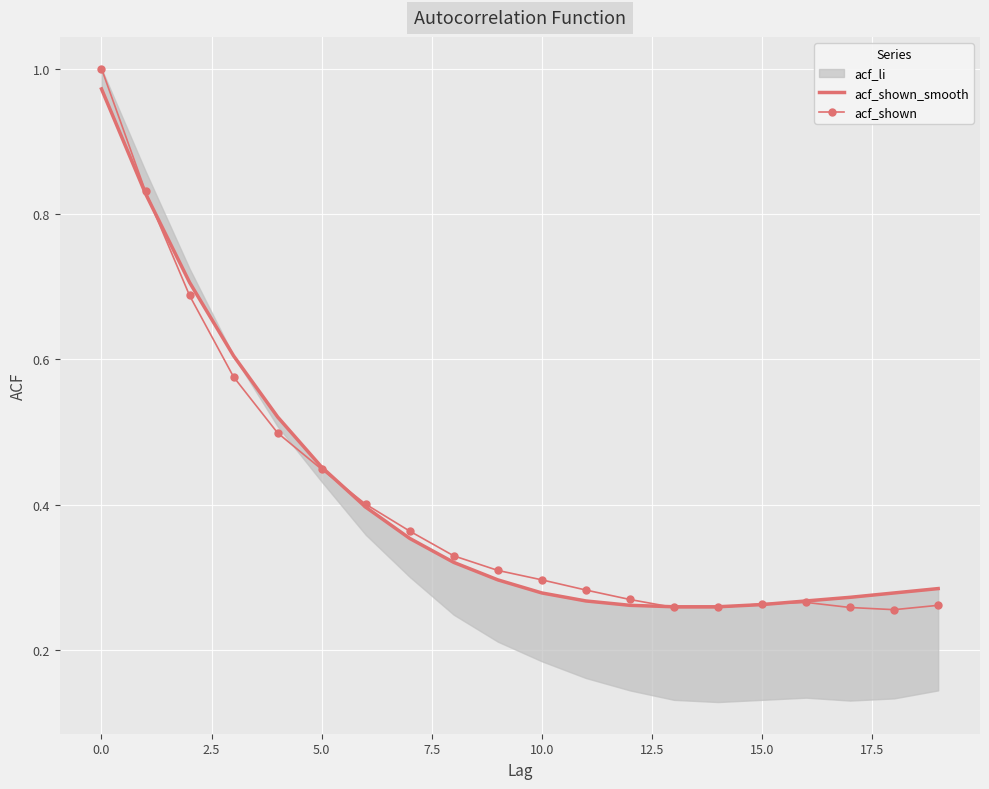

Which series has the largest range (max minus min)?

acf_shown